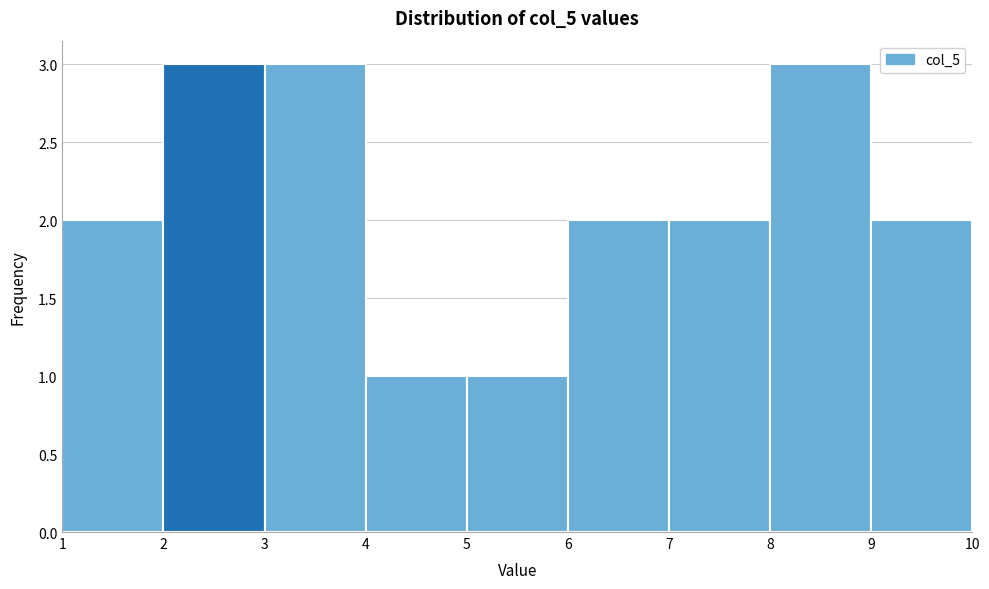

Reading left to right, transcribe this chart: for each bar, give the range it covers on the x-axis and its height. The values are not printed on the chart, so give them approximately, as read against the axis.

1 to 2: 2
2 to 3: 3
3 to 4: 3
4 to 5: 1
5 to 6: 1
6 to 7: 2
7 to 8: 2
8 to 9: 3
9 to 10: 2